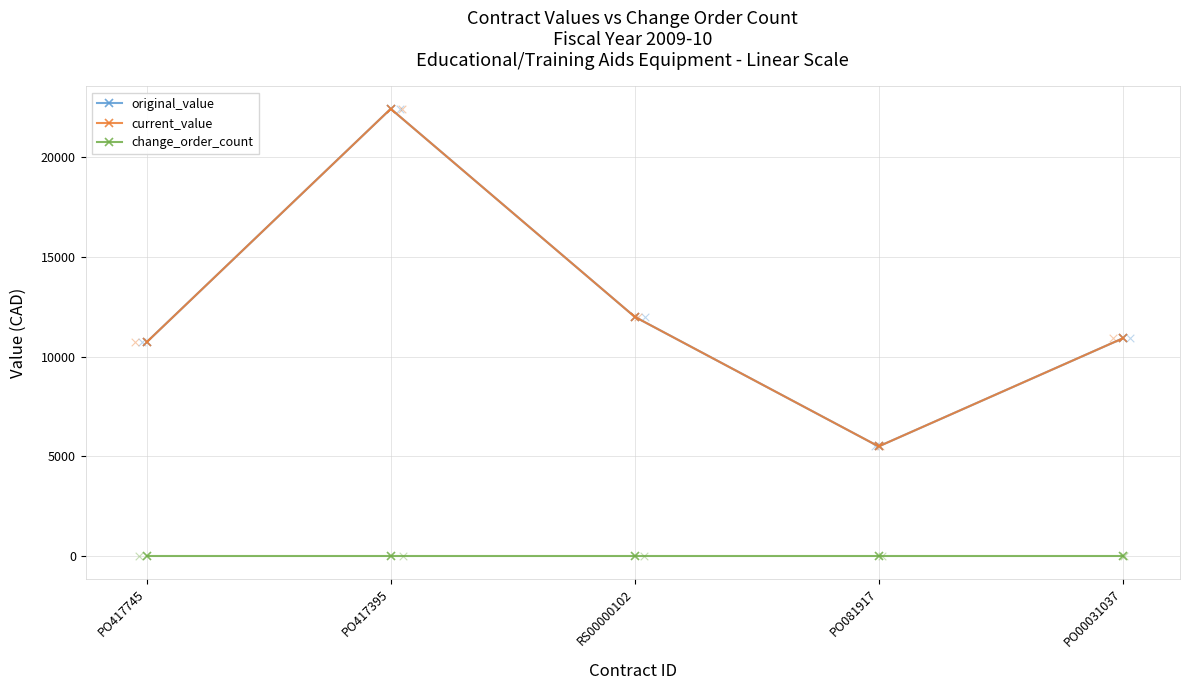

Which series has the largest Y range (max minus min)?

original_value